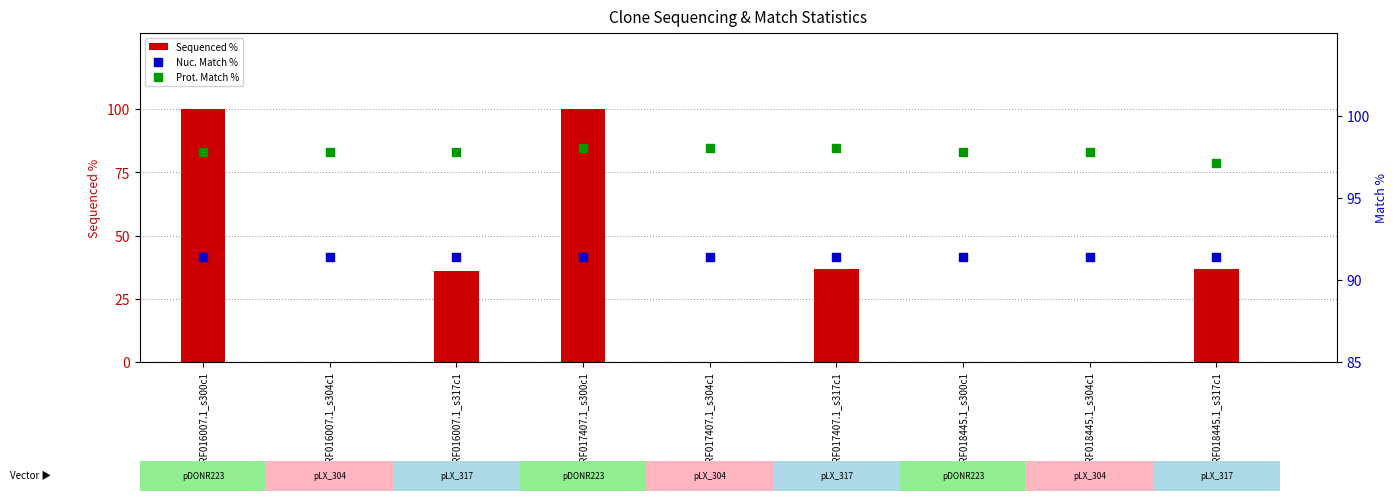

Is the value of Sequenced % at ORF017407.1_s304c1 greater than the value of Prot. Match % at ORF017407.1_s304c1?

No